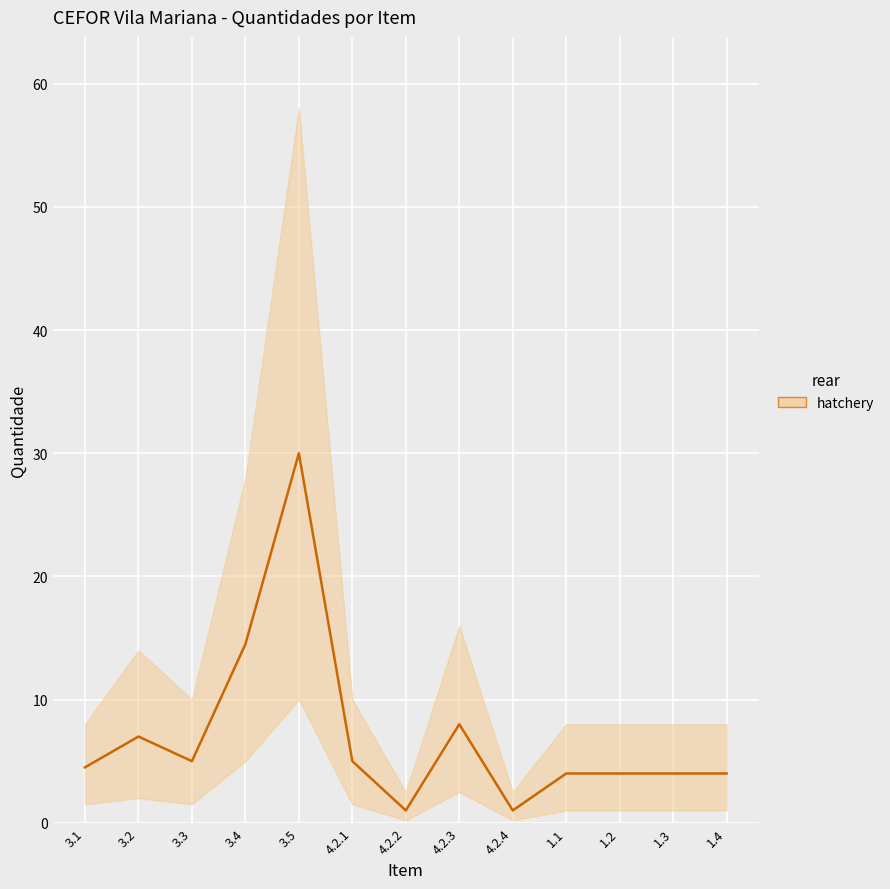

What is the label of the 4th point from the left?

3.4